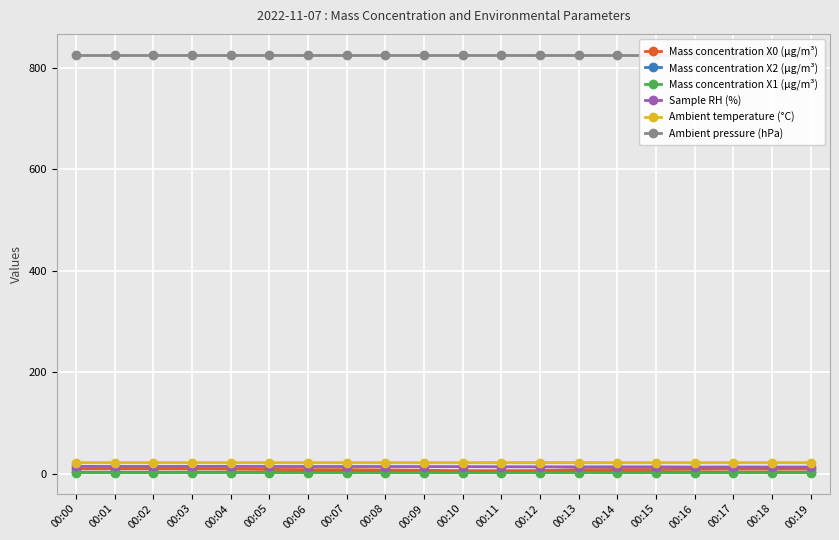

What is the spread (max minus min) of values at 00:12?

824.5